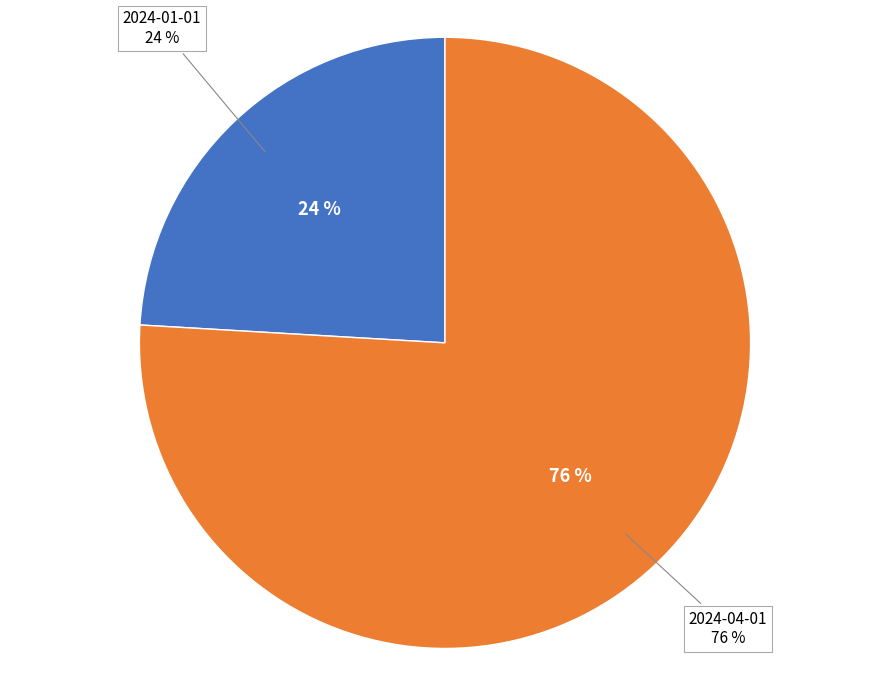

Count the number of slices in the pie.

2